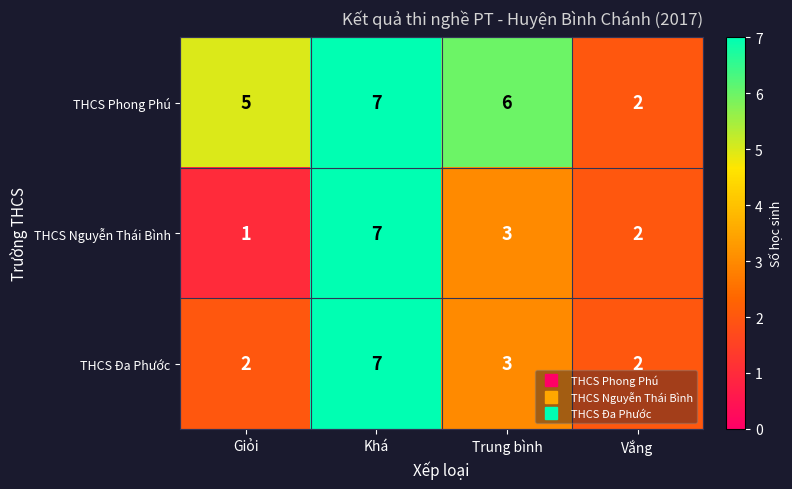

What is the difference between the maximum and minimum values in the THCS Phong Phú series?

5